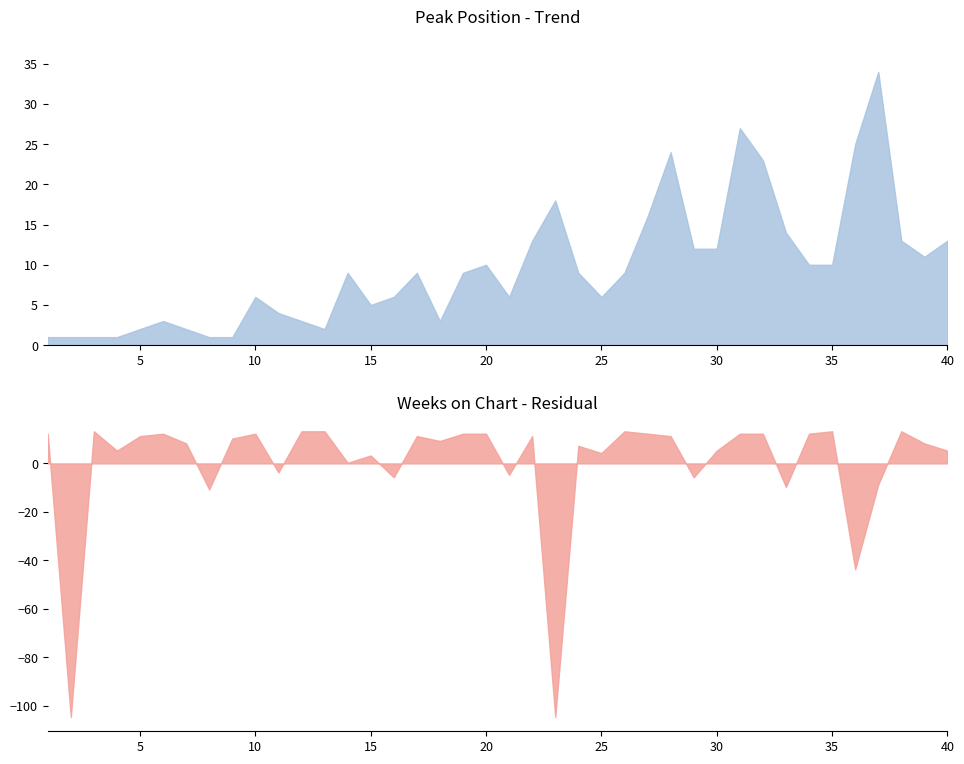

In Weeks on Chart, how many points are higher than both neighbors (excluding endpoints)?

10